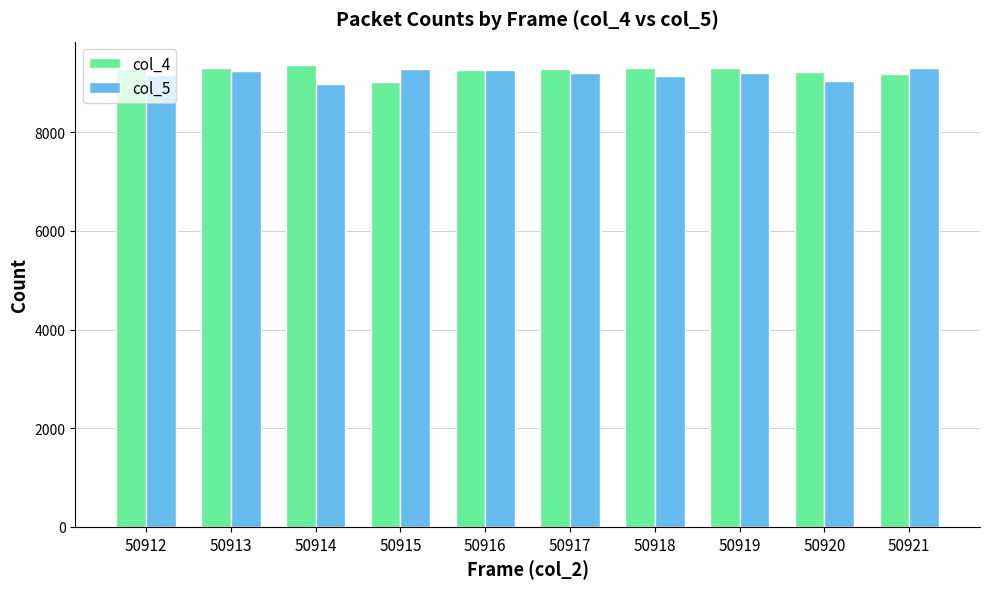

What is the highest value of the col_4 series?

9366